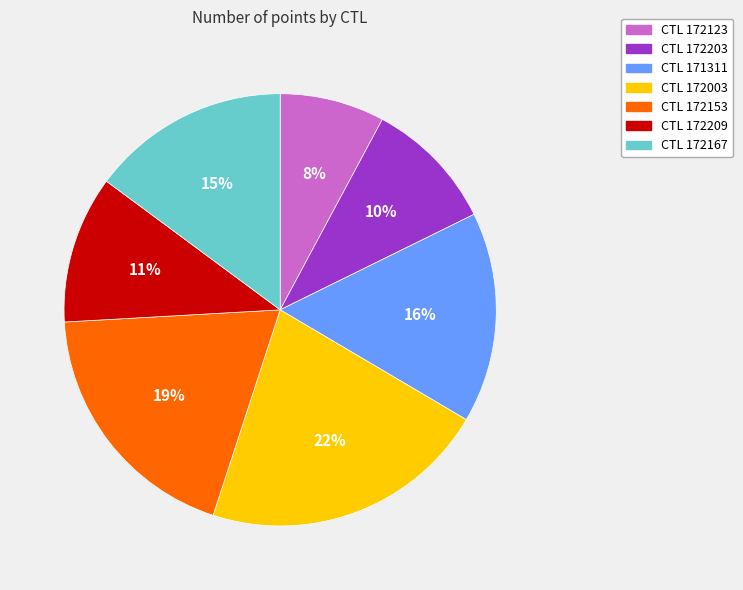

Is there a majority slice in this chart?

No